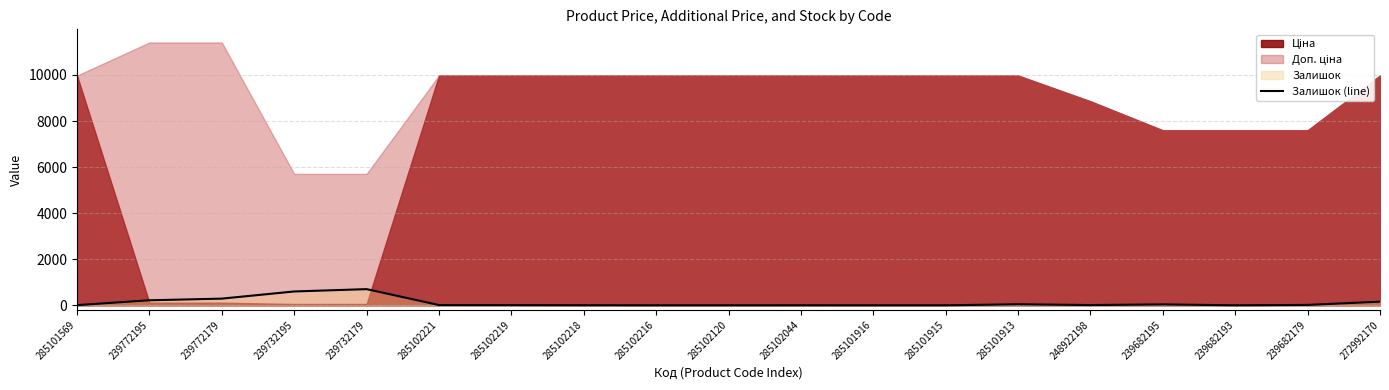

What is the highest value of the Залишок (line) series?

702